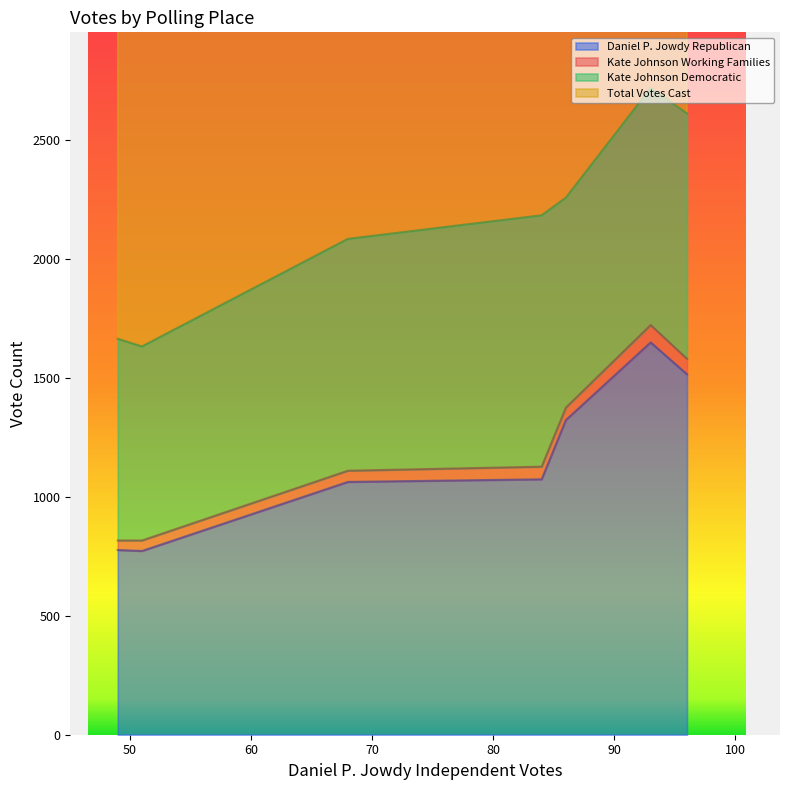

What is the approximate value of Total Votes Cast at 4-Shelter Rock School Gym?

1712